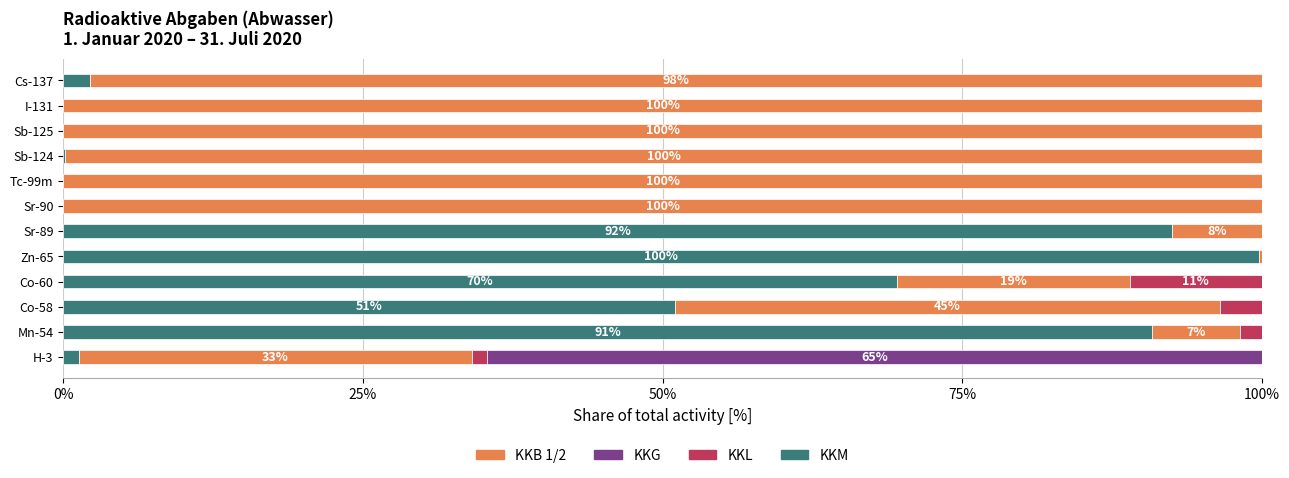

At which label does KKM reach its peak?

Zn-65